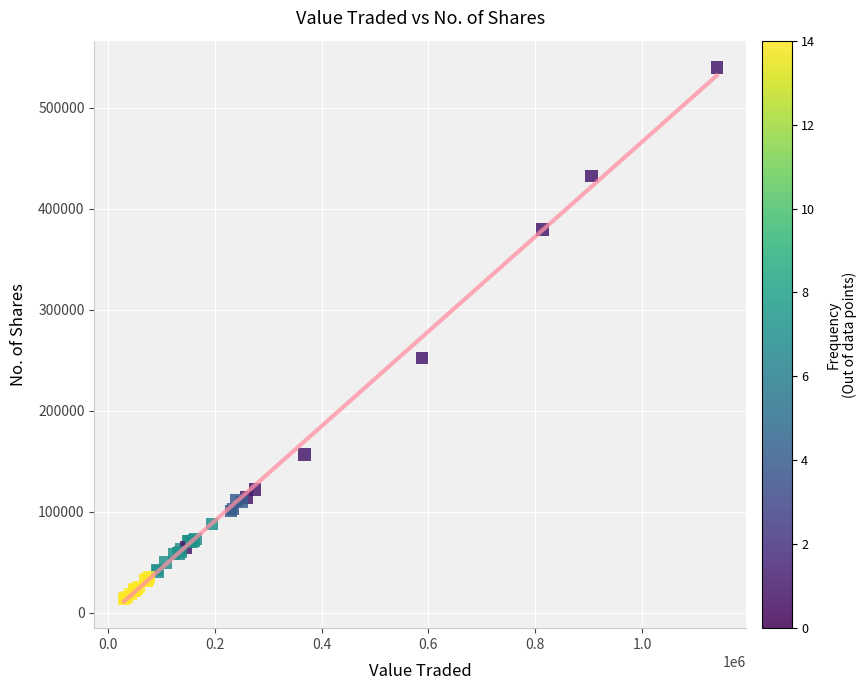

What Y value in the scatter plot is closest to 276687?

252341